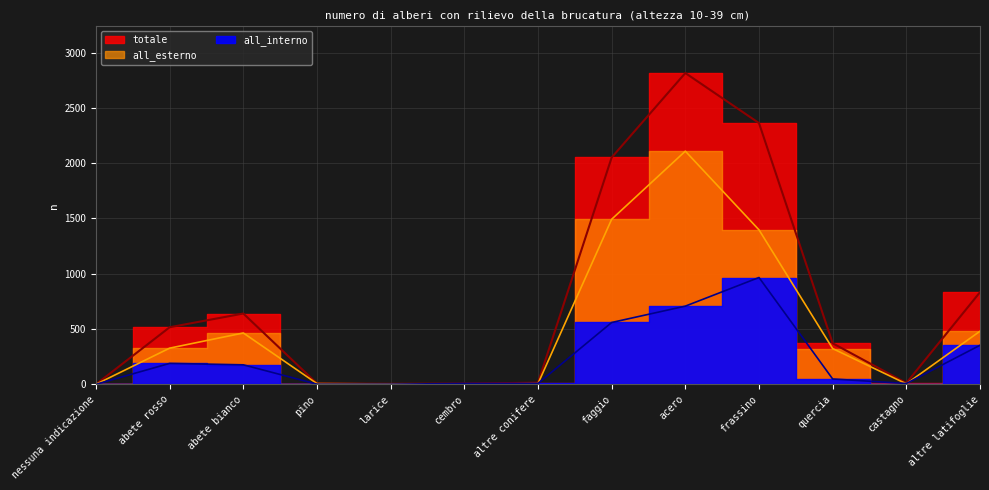

At which category does the chart reach its minimum across all series?

nessuna indicazione